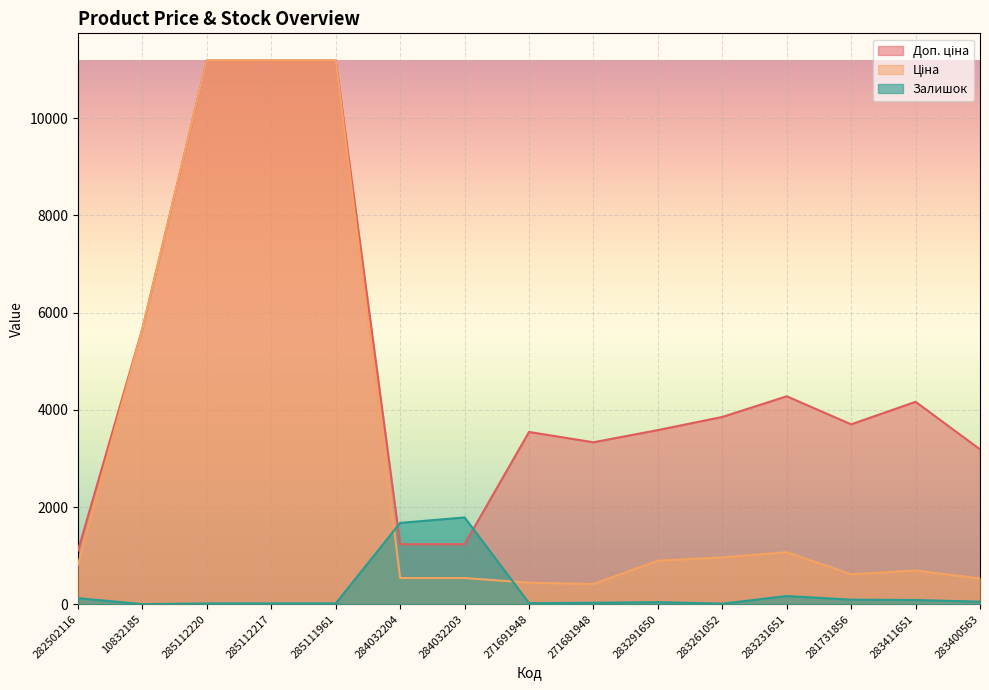

True or false: Доп. ціна and Ціна intersect in this chart.

False